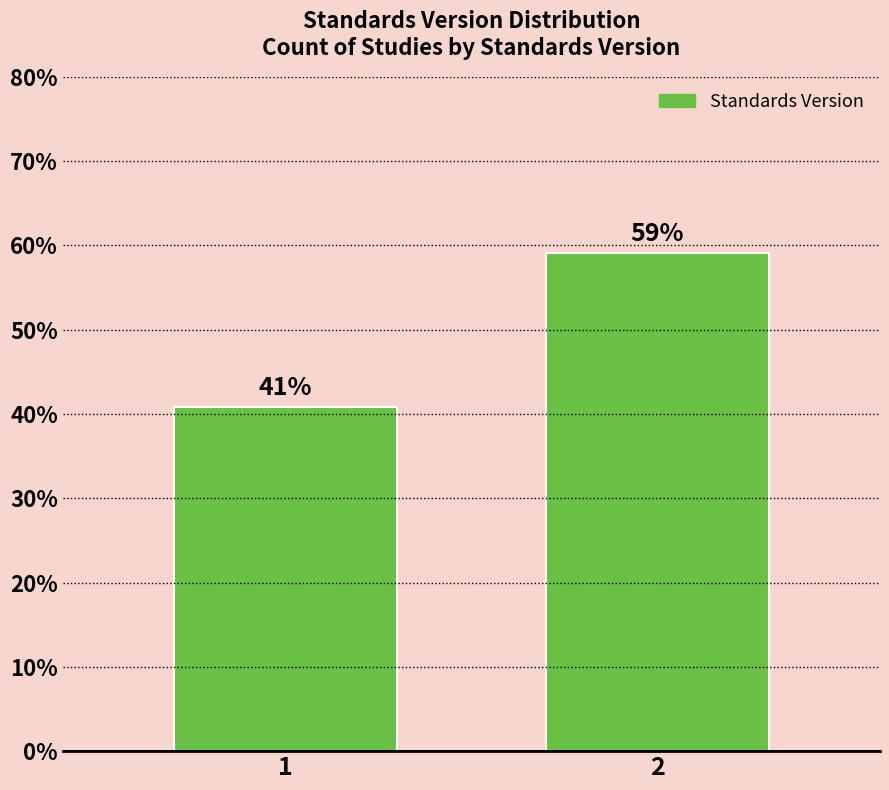

What is the value of the 2nd bar from the left?

59.2